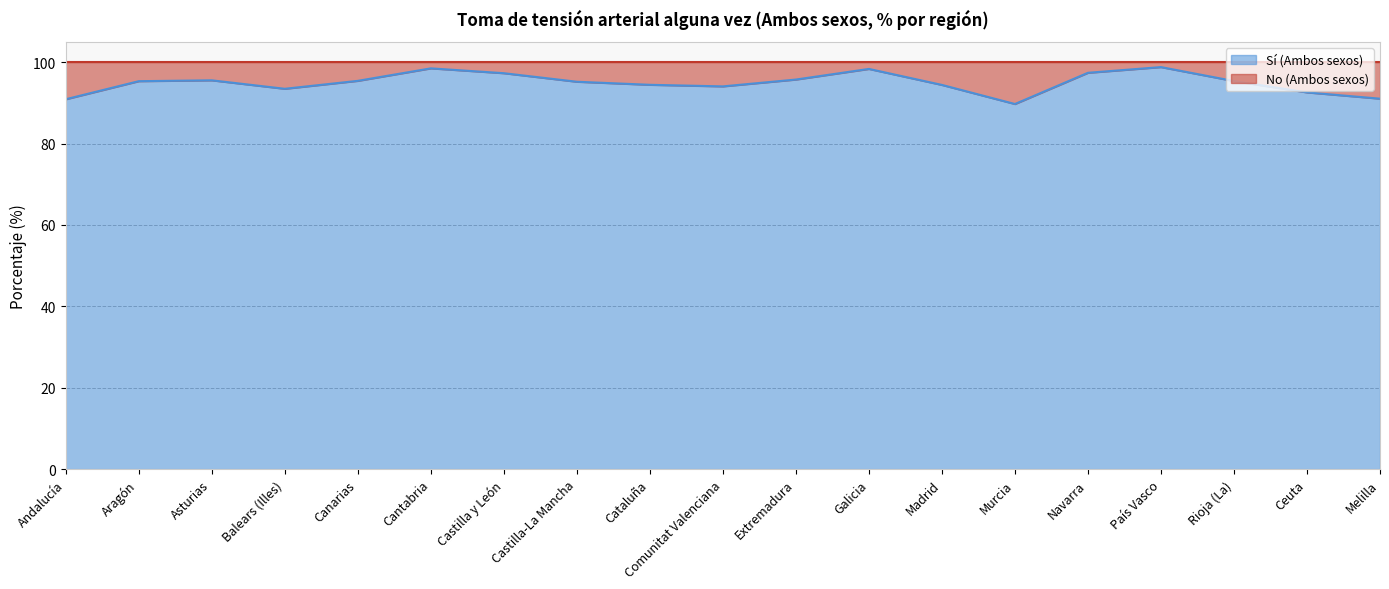

Between Murcia and Aragón, which is larger?

Aragón